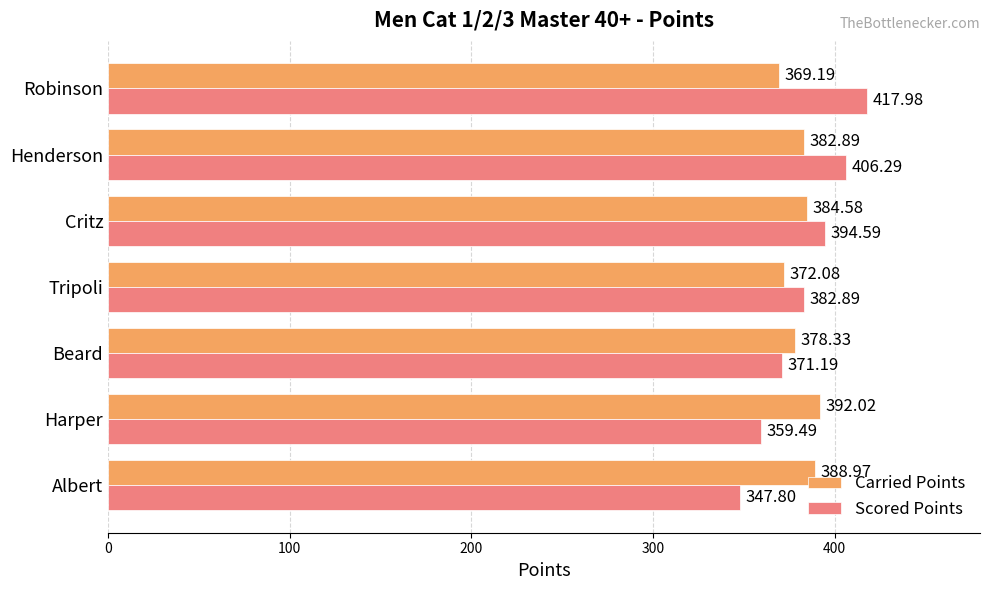

What is the smallest value displayed?

347.8